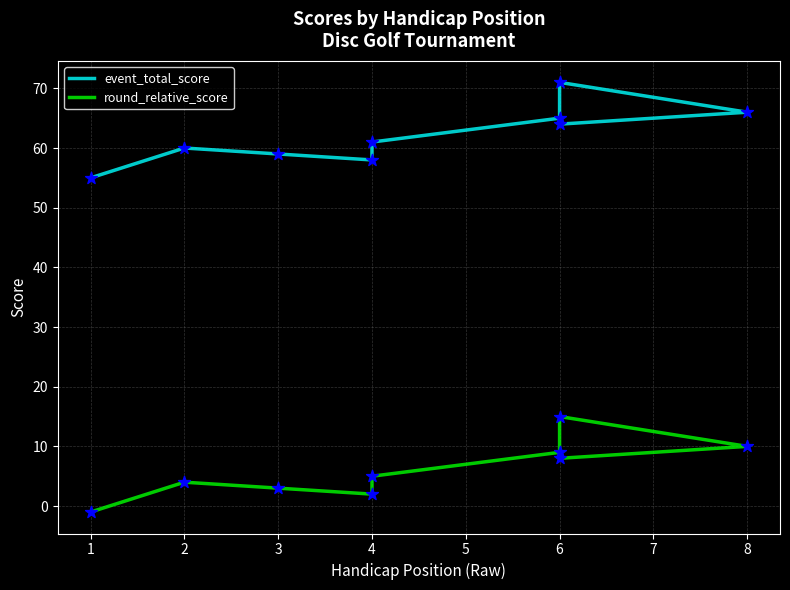

Which series has the largest total across all categories?

event_total_score